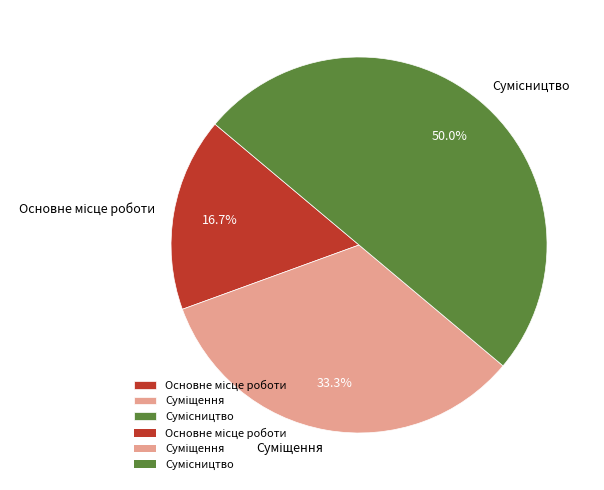

To the nearest percent, what is the difference between the largest and smallest slice percentages?

33%